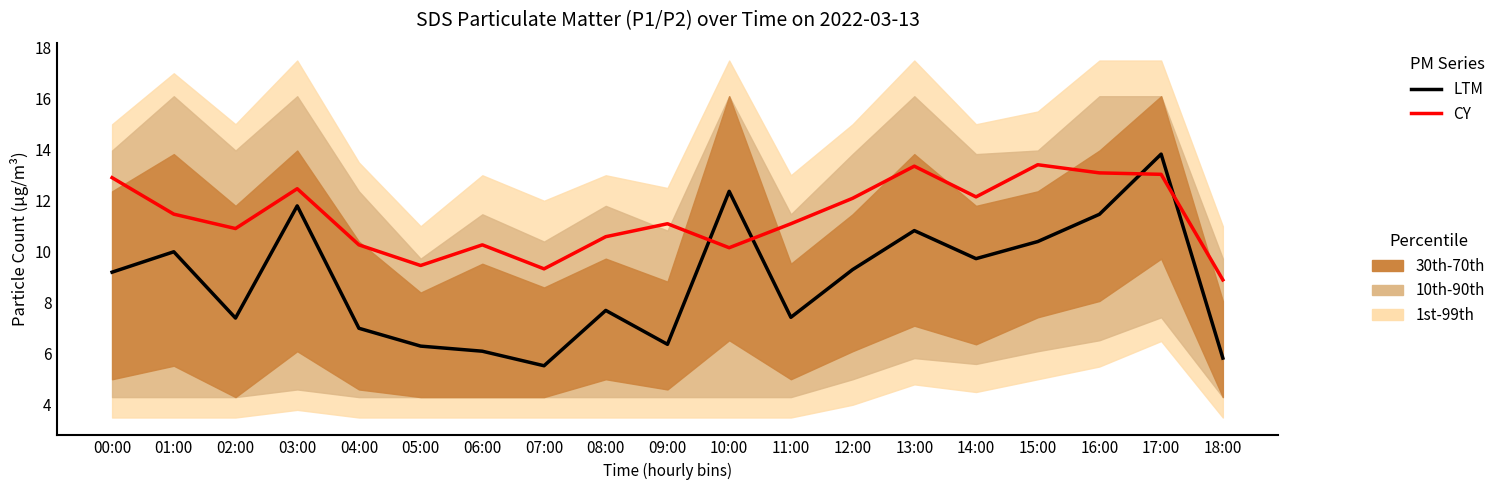

Reading left to right, extract all data points from this chart.

LTM: 9.2	10.0	7.4	11.8	7.0	6.3	6.1	5.5	7.7	6.4	12.4	7.4	9.3	10.8	9.7	10.4	11.5	13.8	5.8
CY: 12.9	11.5	10.9	12.5	10.3	9.5	10.3	9.3	10.6	11.1	10.2	11.1	12.1	13.4	12.2	13.4	13.1	13.0	8.9